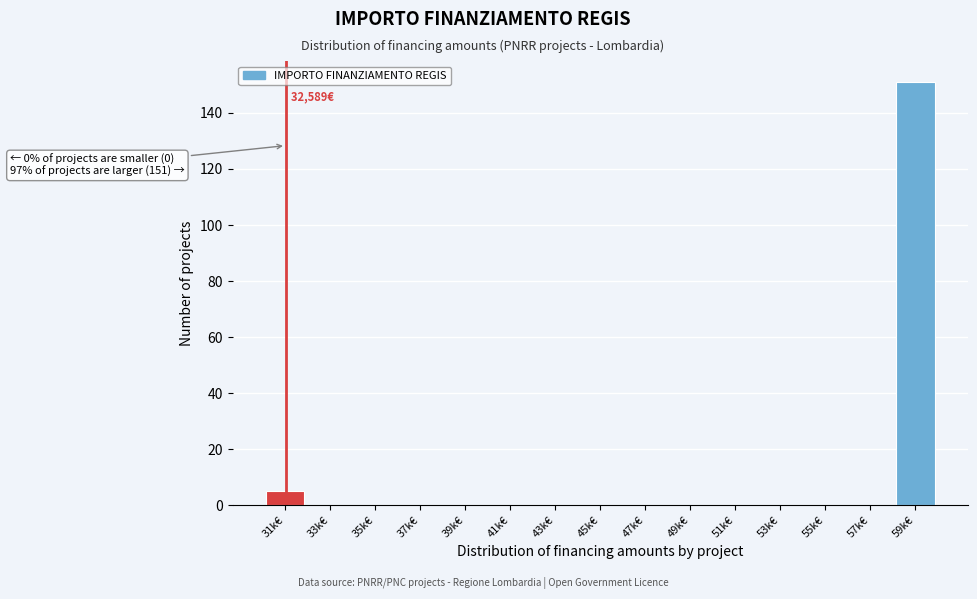

Reading left to right, list all the values displayed in this chart.

31k€=5	33k€=0	35k€=0	37k€=0	39k€=0	41k€=0	43k€=0	45k€=0	47k€=0	49k€=0	51k€=0	53k€=0	55k€=0	57k€=0	59k€=151